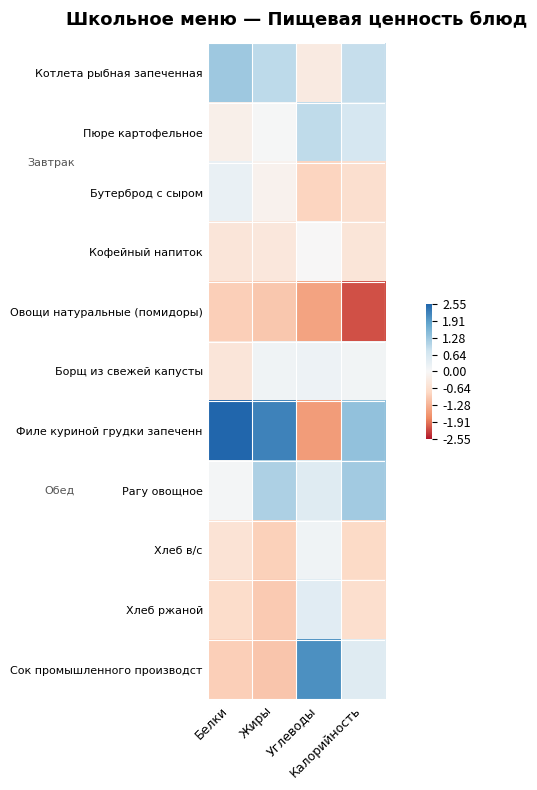

At Углеводы, list the series in order from smallest to largest.

Филе куриной грудки запеченн, Овощи натуральные (помидоры), Бутерброд с сыром, Котлета рыбная запеченная, Кофейный напиток, Хлеб в/с, Борщ из свежей капусты, Хлеб ржаной, Рагу овощное, Пюре картофельное, Сок промышленного производст